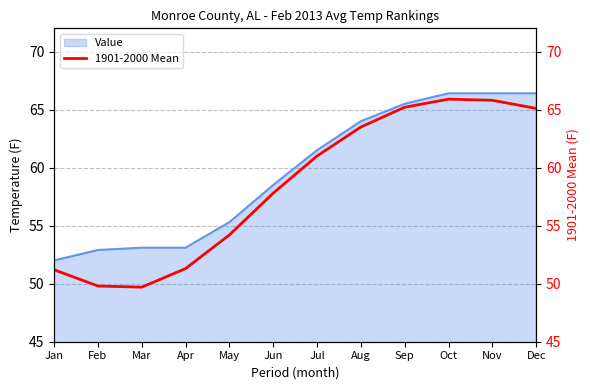

Between Oct and Sep, which is larger?

Oct